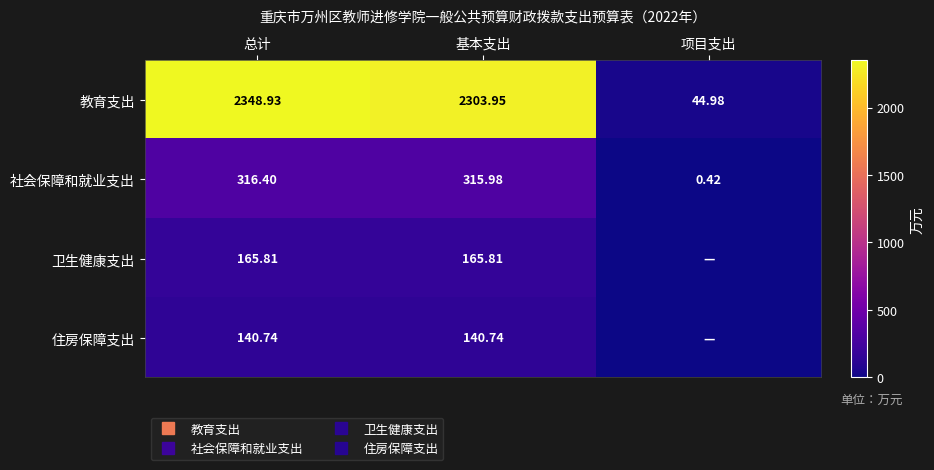

Where is 教育支出 nearest to the value 1196?

基本支出